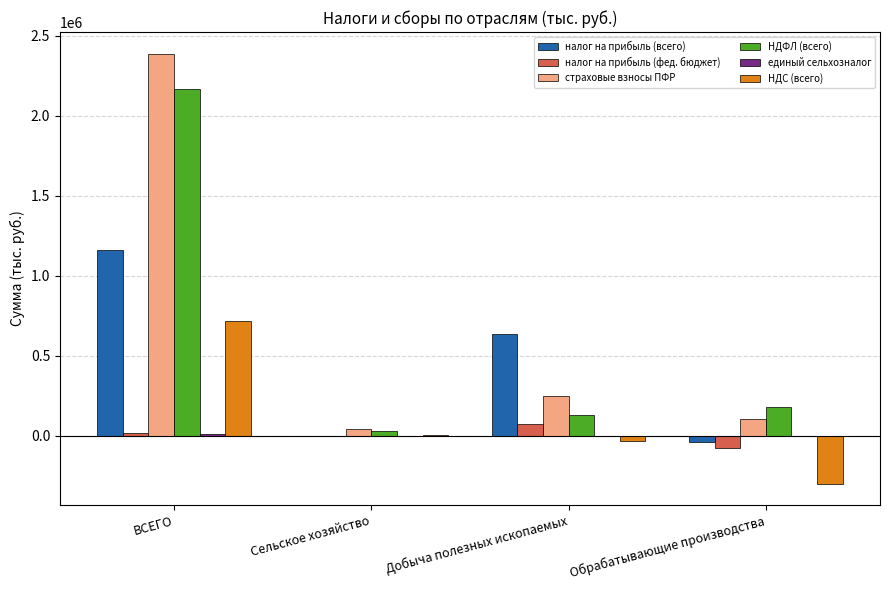

At which category is the sum across all series the highest?

ВСЕГО